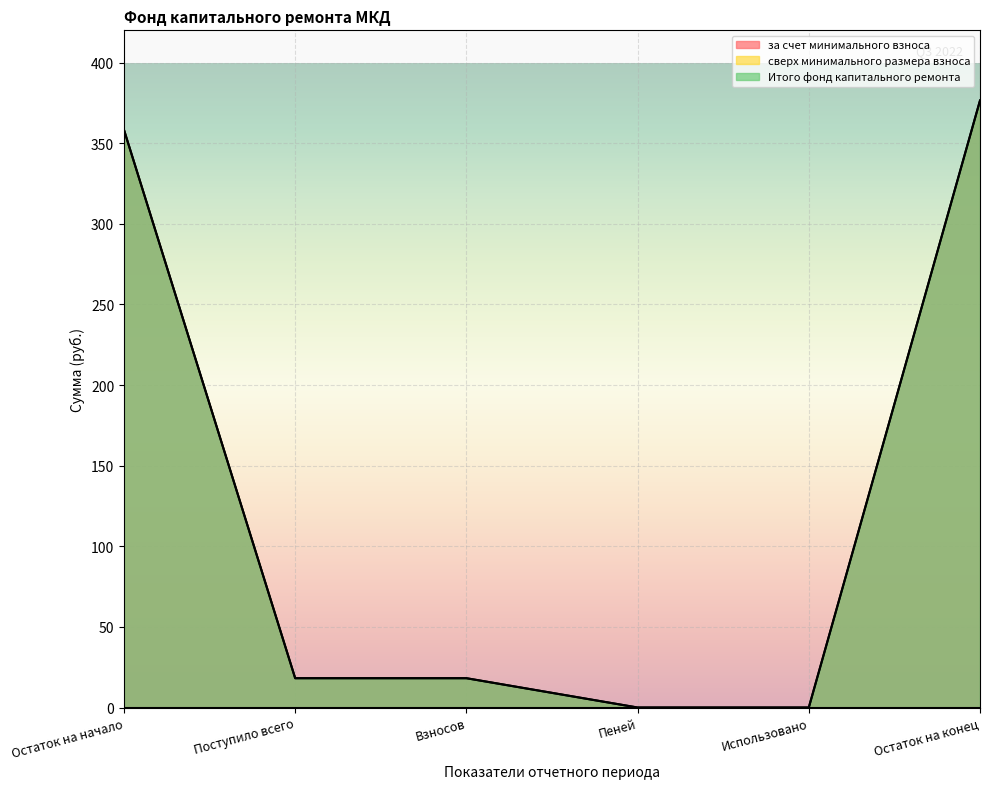

Is it true that за счет минимального взноса equals 213.8 at Остаток на начало?

False